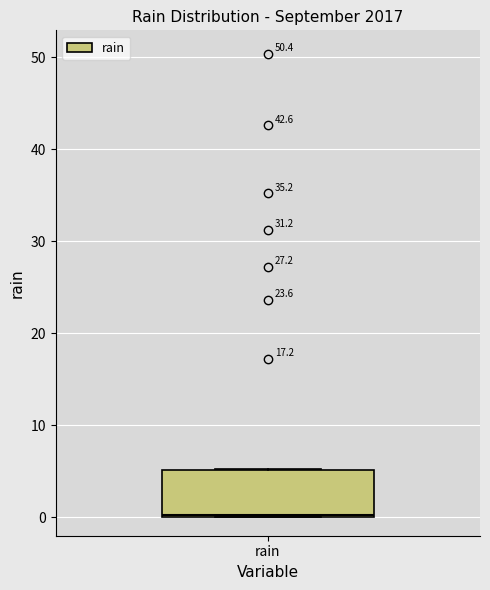

Where is the upper edge of the box for rain on the y-axis? The values are not printed on the chart, so give them approximately, as read against the axis.

5